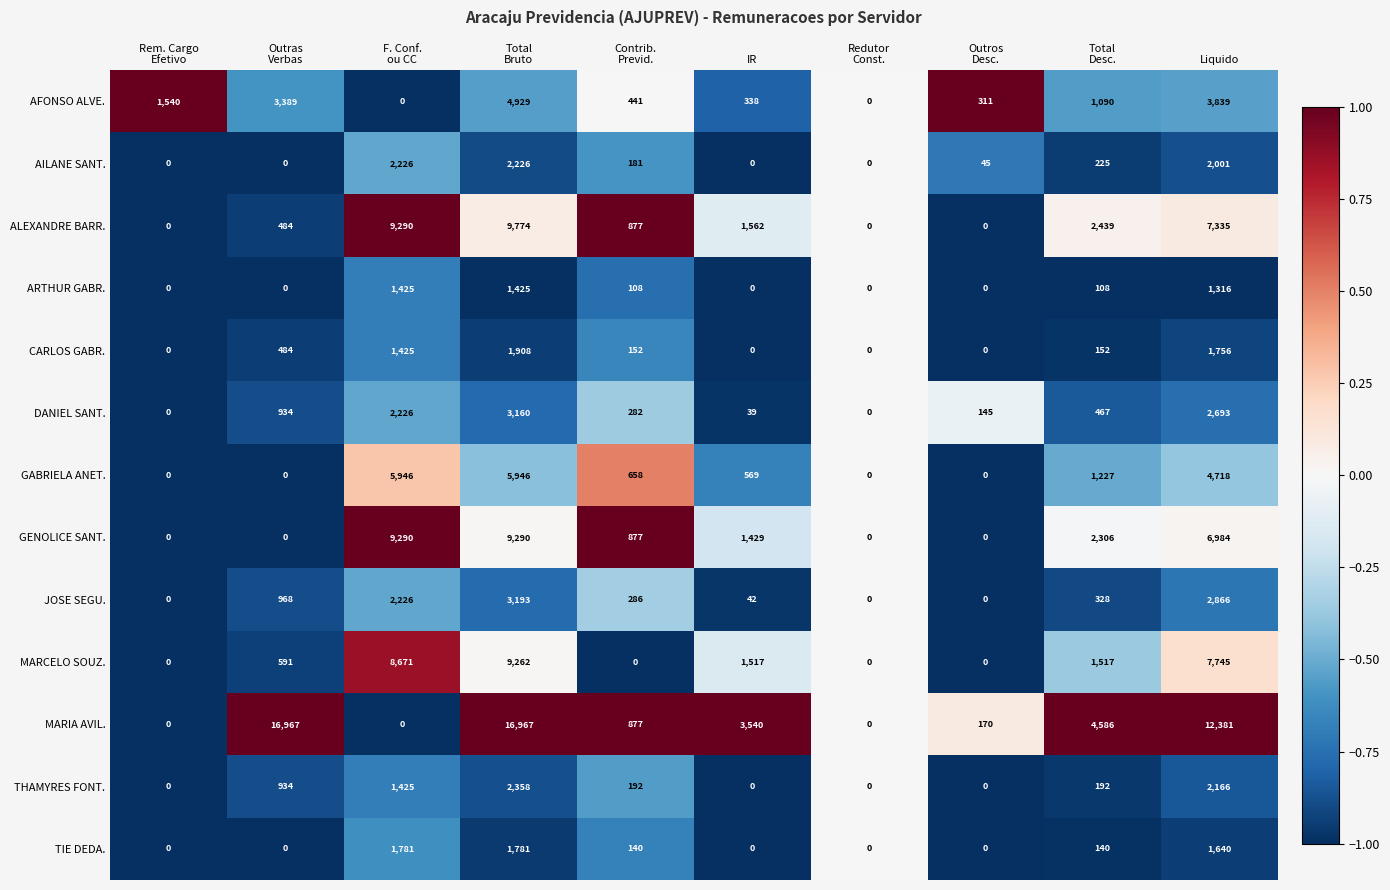

What is the average value of the TIE DEDA. series?

548